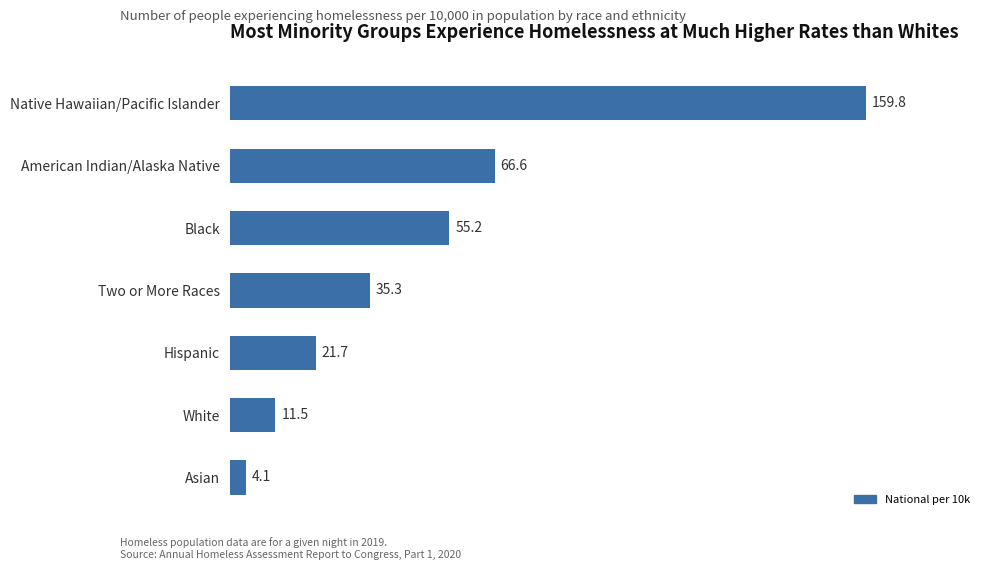

Reading top to bottom, what are all the values shown in this chart?

159.8	66.6	55.2	35.3	21.7	11.5	4.1